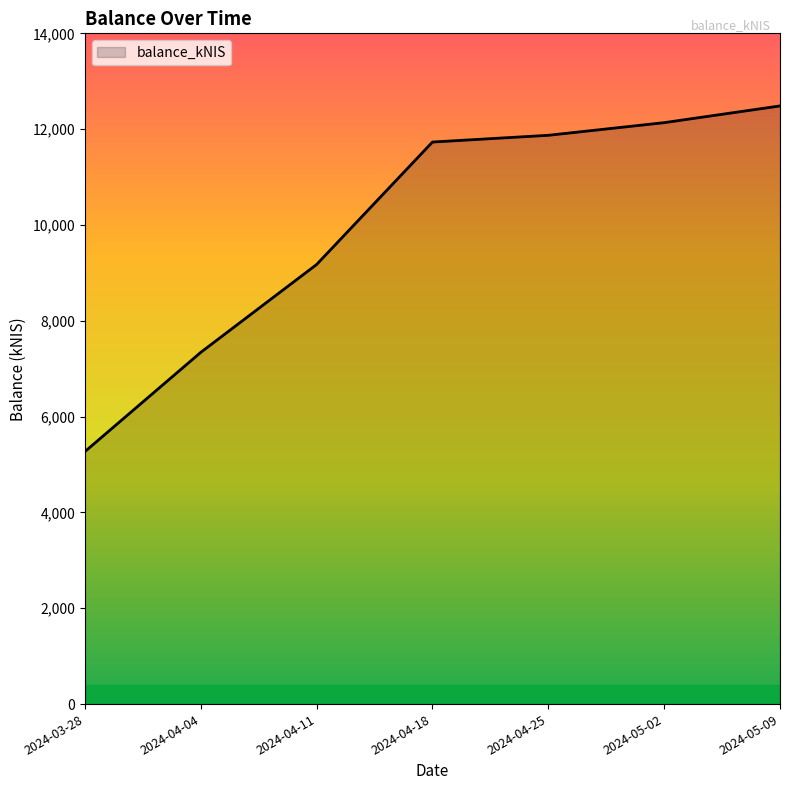

Reading left to right, transcribe all the data shown in this chart.

2024-03-28=5270.1	2024-04-04=7341.0	2024-04-11=9174.8	2024-04-18=11731.2	2024-04-25=11871.8	2024-05-02=12135.6	2024-05-09=12484.7